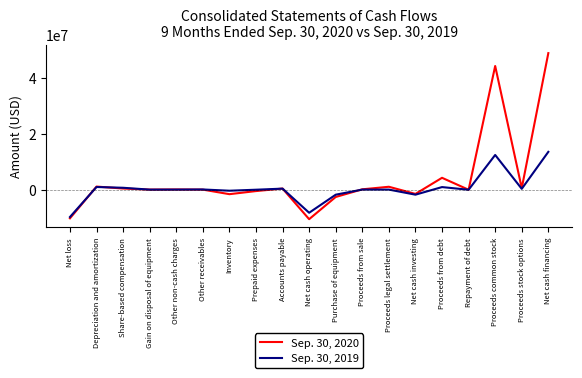

What is the smallest value displayed?

-10585457